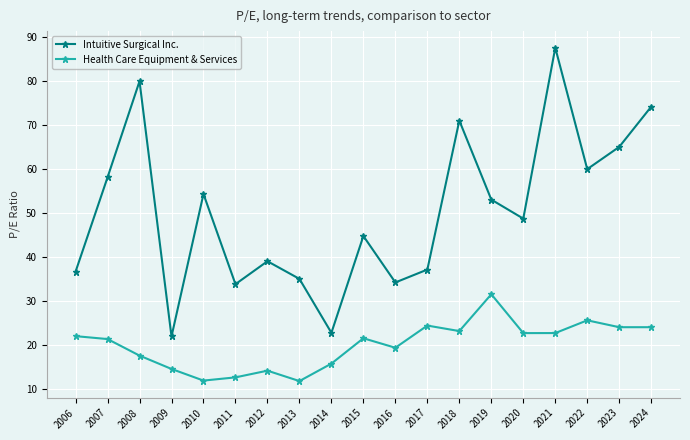

True or false: Intuitive Surgical Inc. has more than 2 interior local peaks.

True